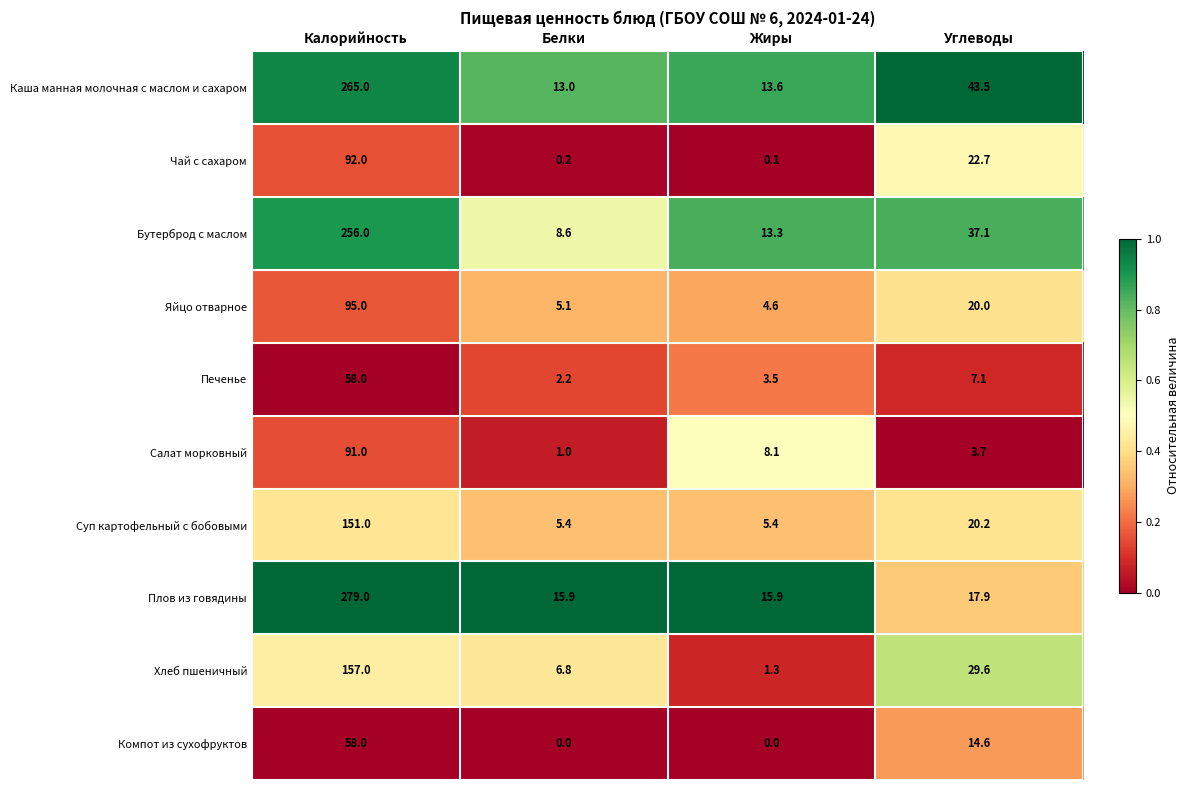

What value does the Печенье series have at Жиры?

3.5